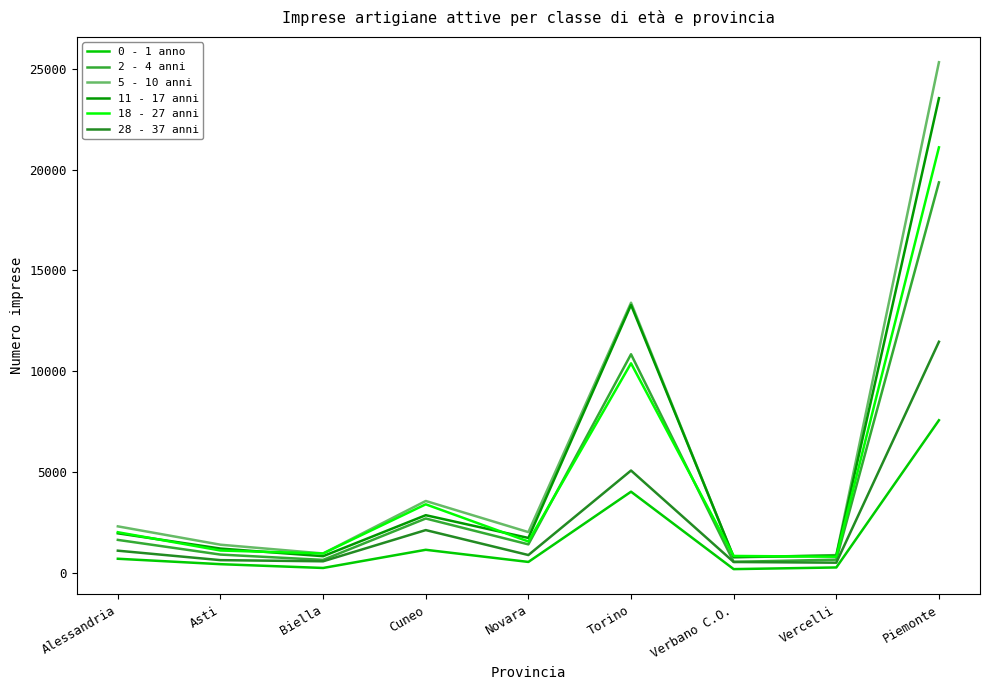

Which series changed the most between Asti and Torino?

11 - 17 anni